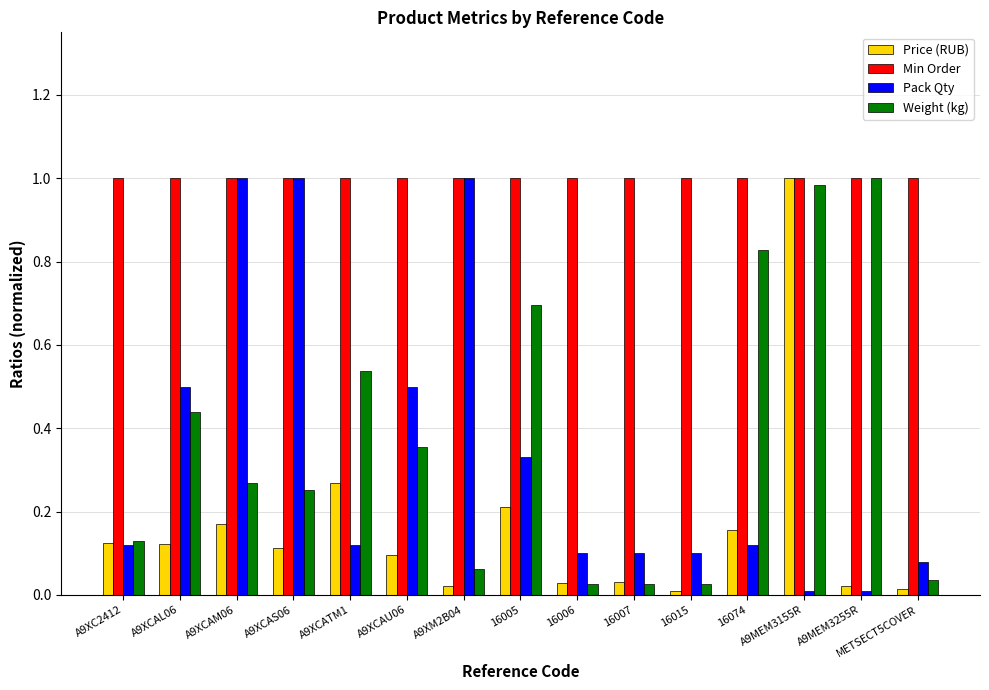

True or false: Pack Qty has a value of 0.5 at 16005.

False